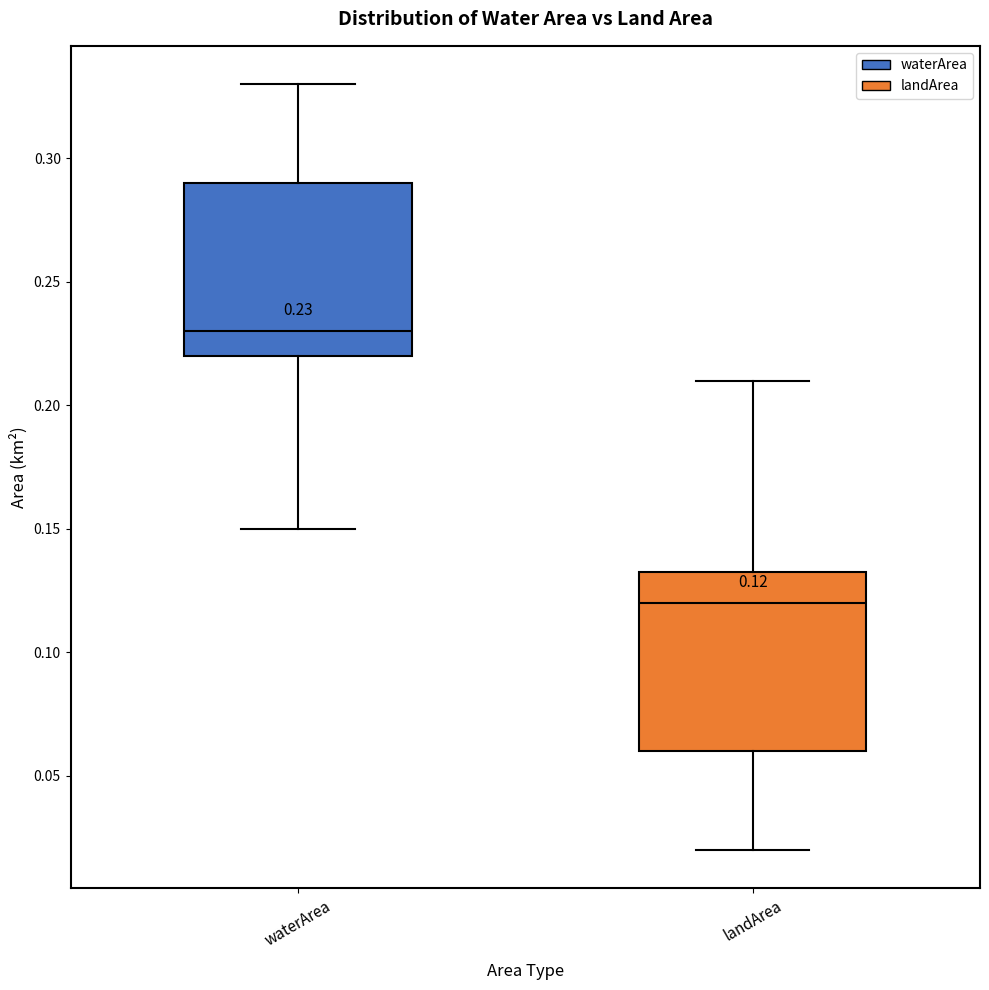

Which box's median line is the highest?

waterArea